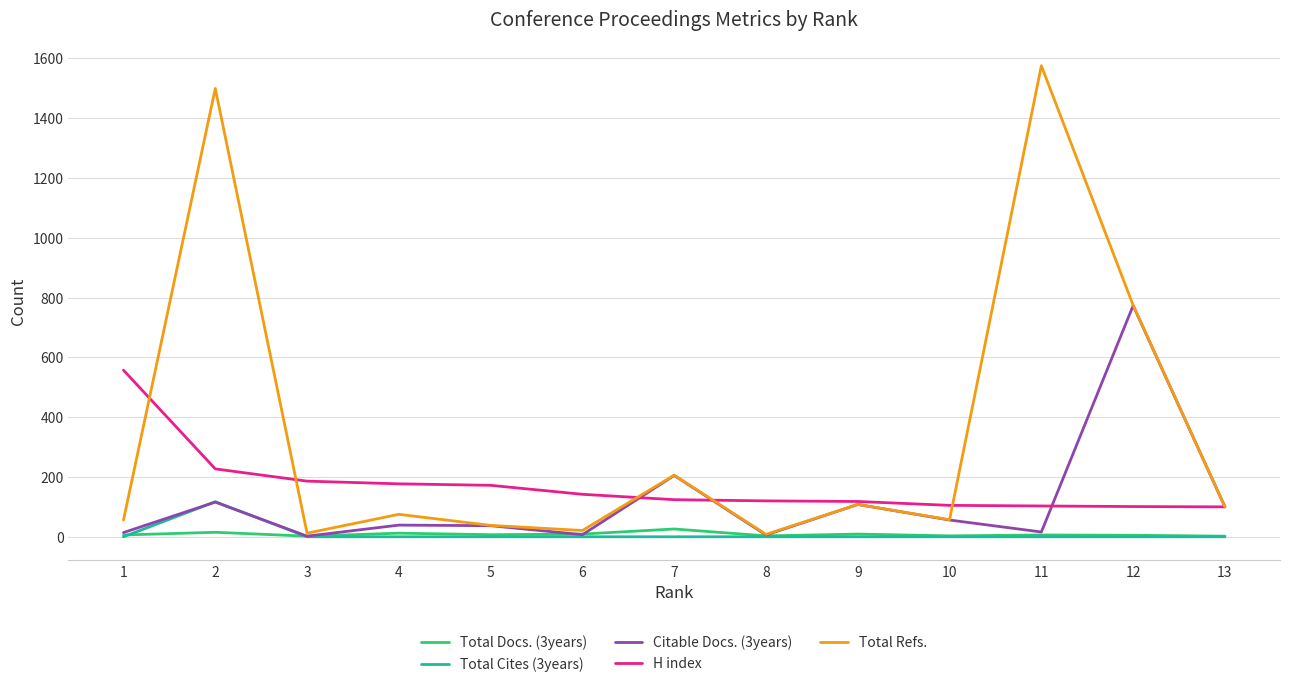

Rank the series by their maximum value, from lowest to highest.

Total Docs. (3years), Total Cites (3years), H index, Citable Docs. (3years), Total Refs.